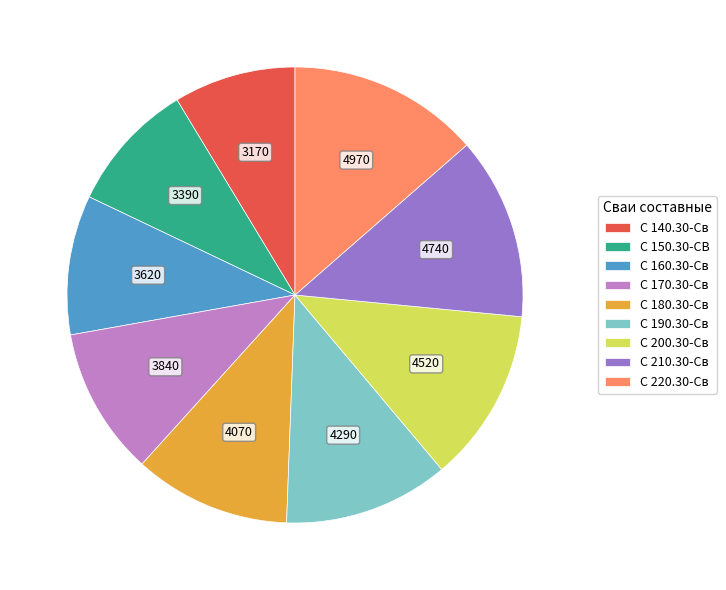

The С 160.30-Св slice represents 1% of the pie. True or false?

False